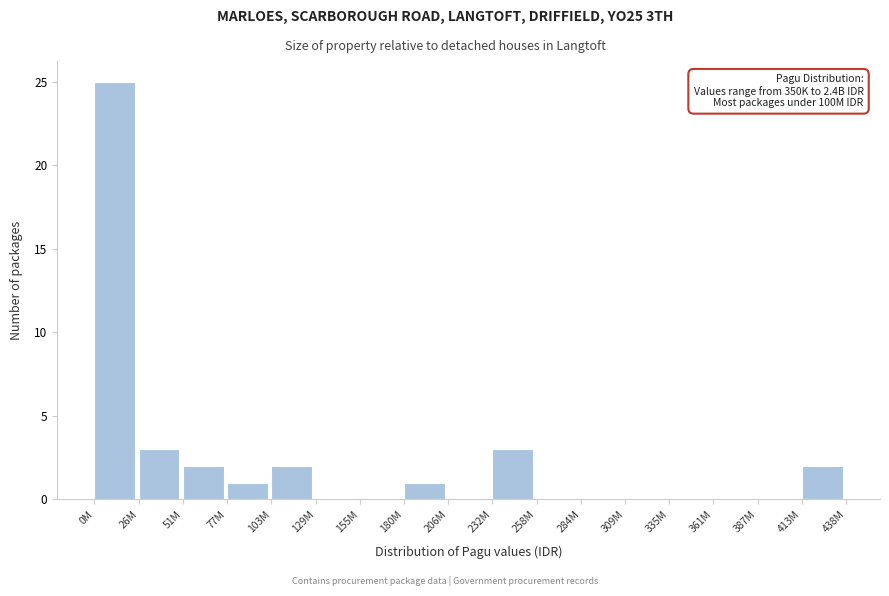

Reading right to left, extract all data points from this chart.

413M=2	387M=0	361M=0	335M=0	309M=0	284M=0	258M=0	232M=3	206M=0	180M=1	155M=0	129M=0	103M=2	77M=1	51M=2	26M=3	0M=25